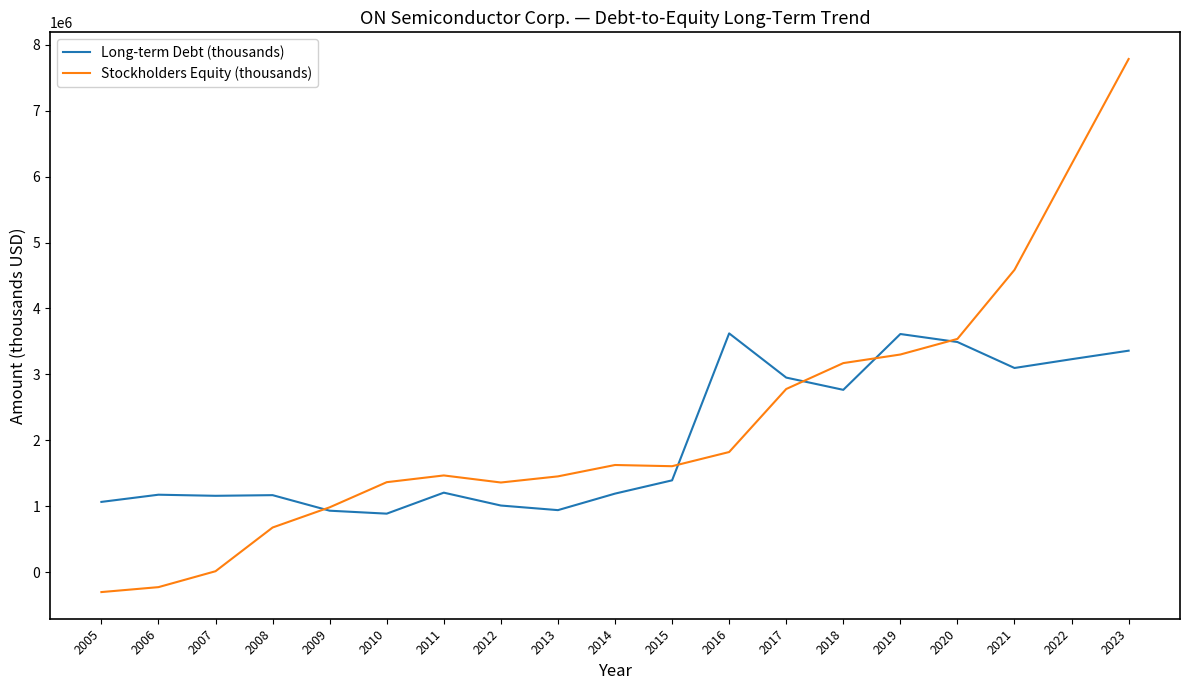

What is the maximum value for Long-term Debt (thousands)?

3622300